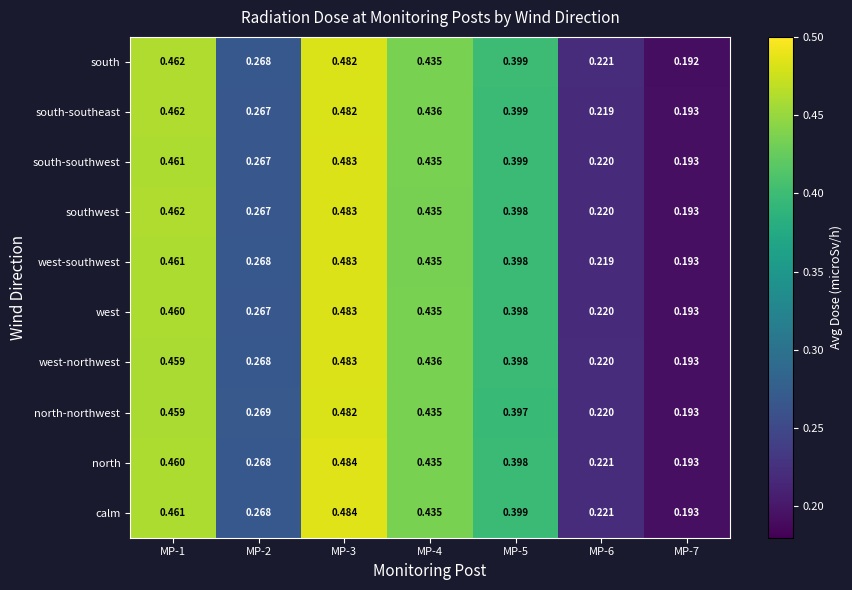

Is the value of southwest at MP-3 greater than the value of north at MP-6?

Yes